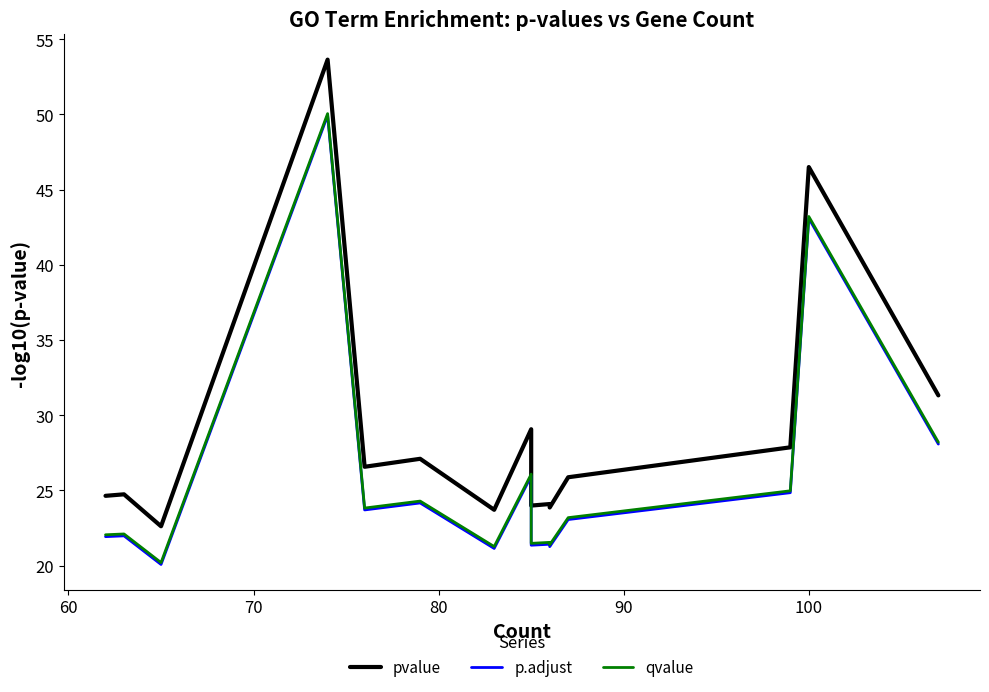

What is the value of the qvalue point at the 10th from the left?

21.5